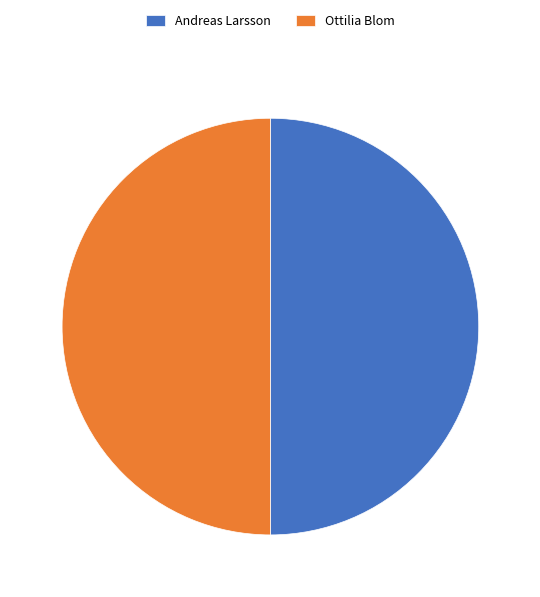

Approximately how many times larger is the value at Ottilia Blom compared to Andreas Larsson?

1.0